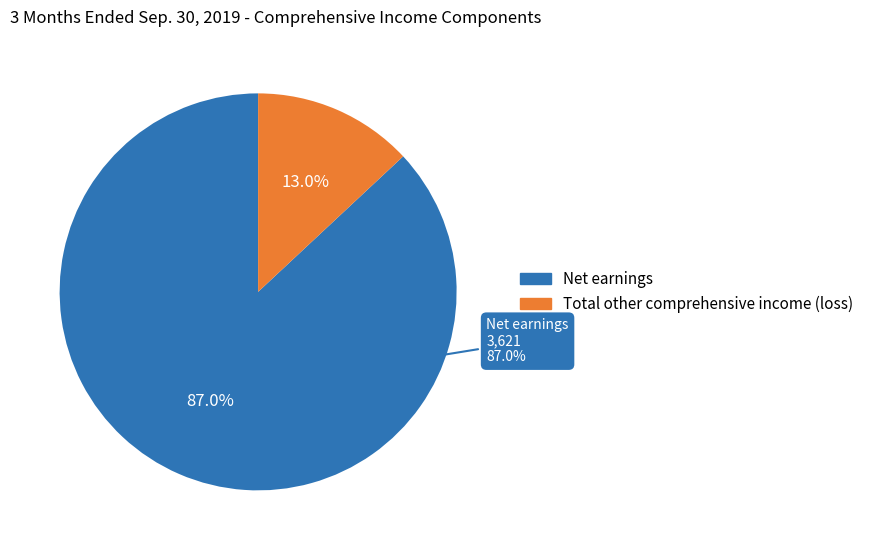

Combined, what portion of the pie is Total other comprehensive income (loss) and Net earnings?

100.0%